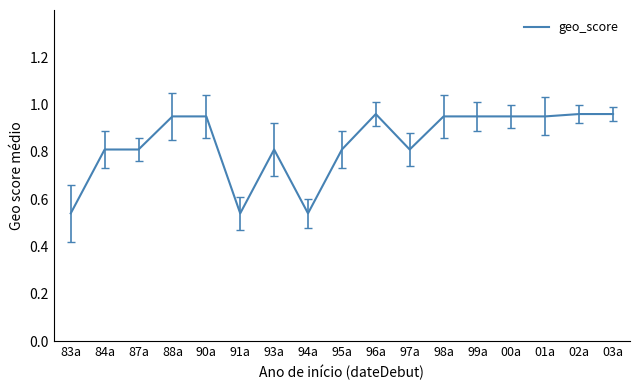

What is the difference between the values at 87a and 83a?

0.3